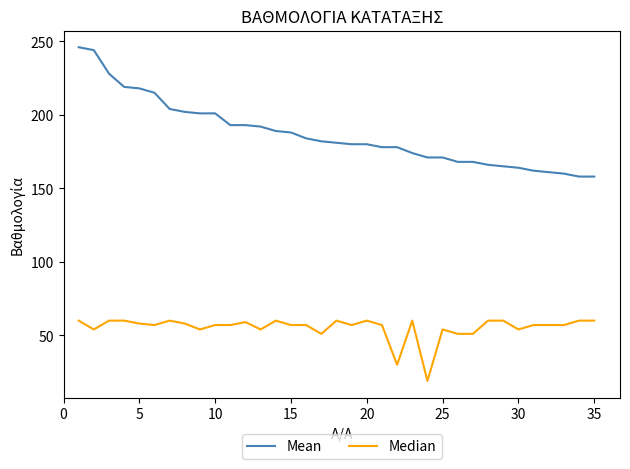

What is the maximum value for Mean?

246